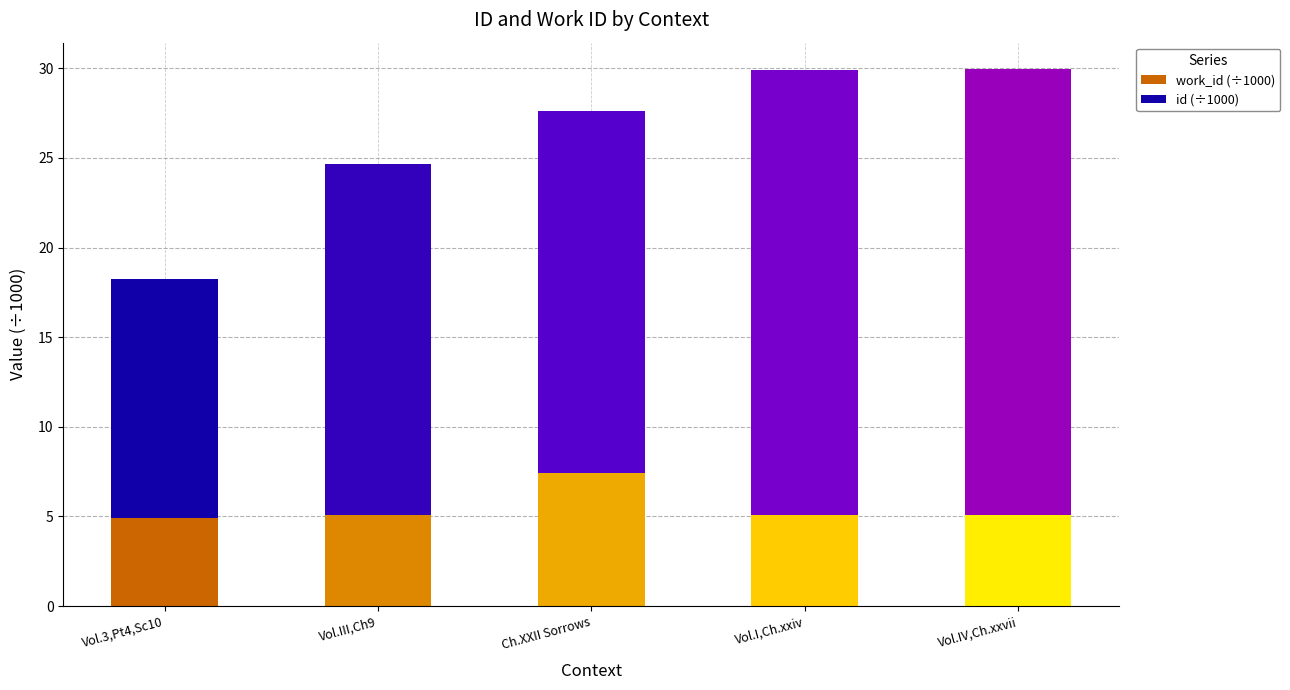

How many categories are shown in the chart?

5